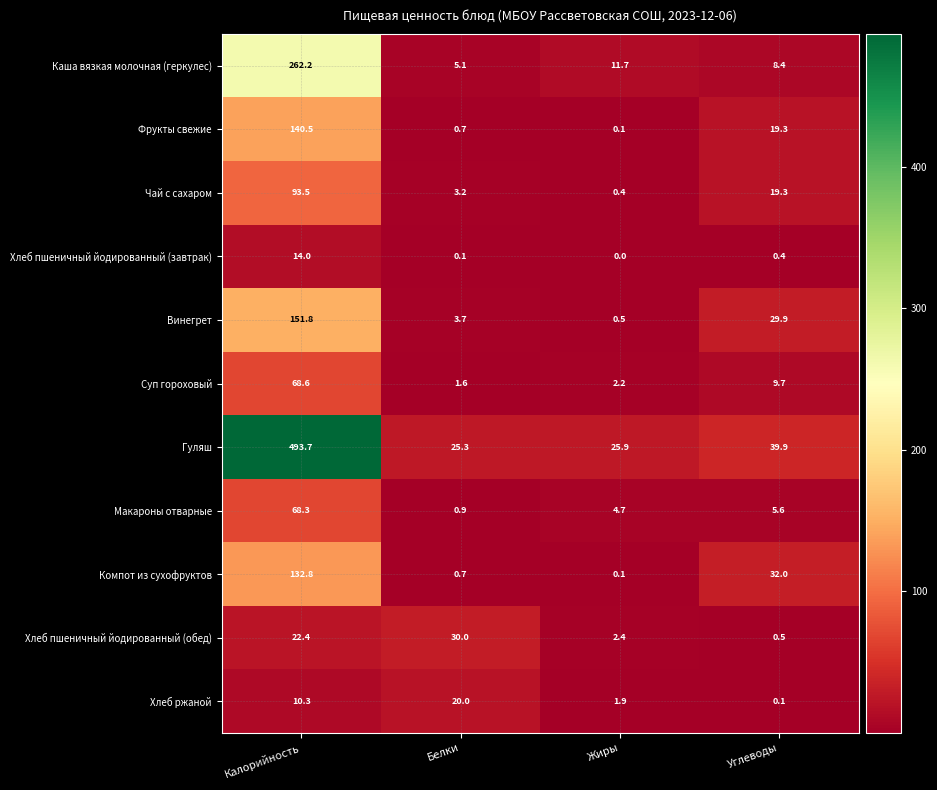

Which series has the largest total across all categories?

Гуляш